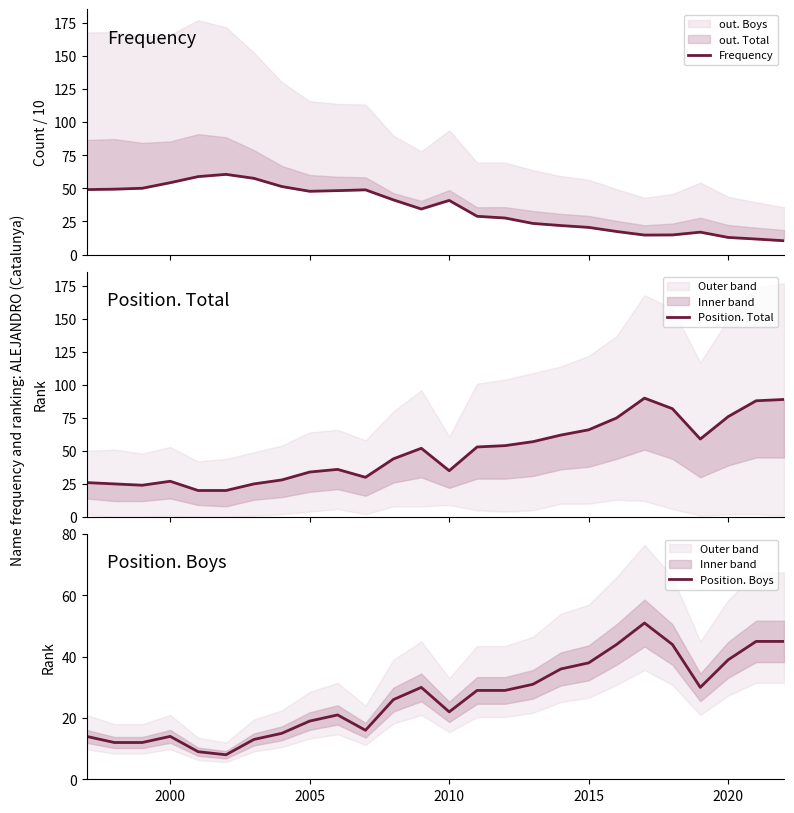

In Position. Boys, how many points are lower than both neighbors (excluding endpoints)?

4